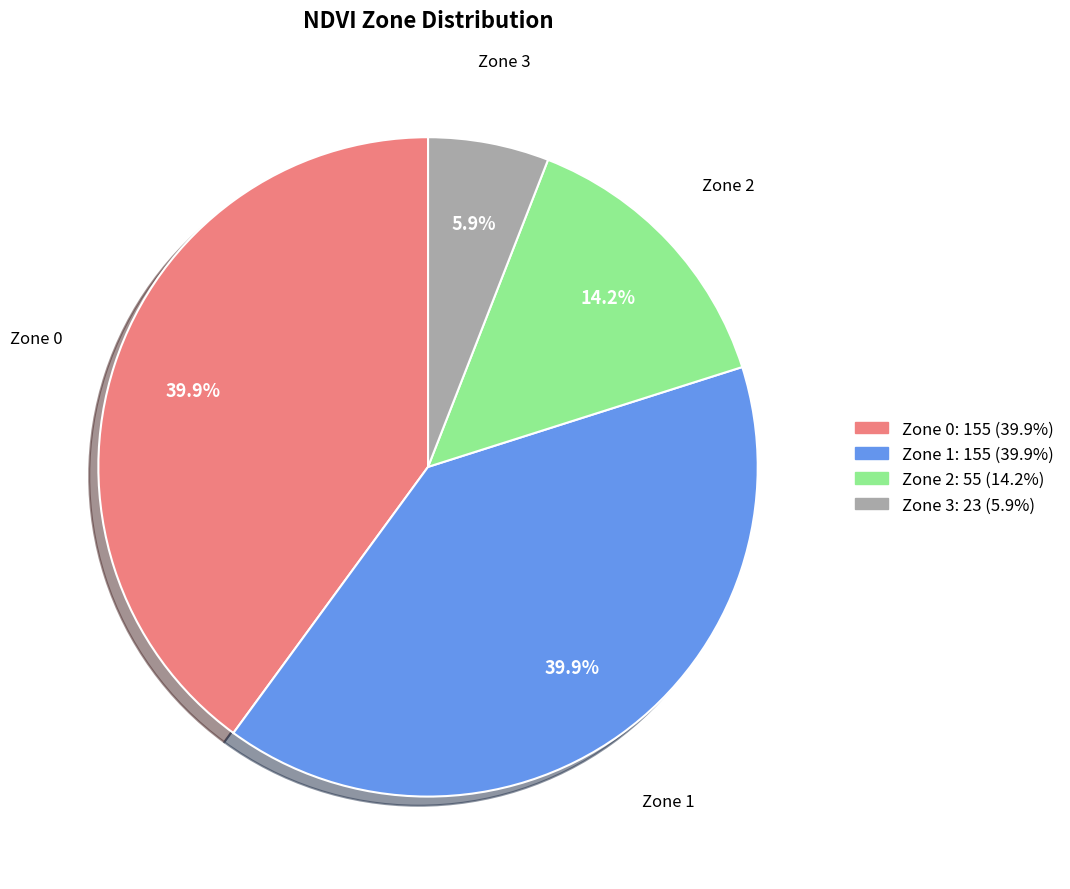

Which slice is the smallest?

Zone 3